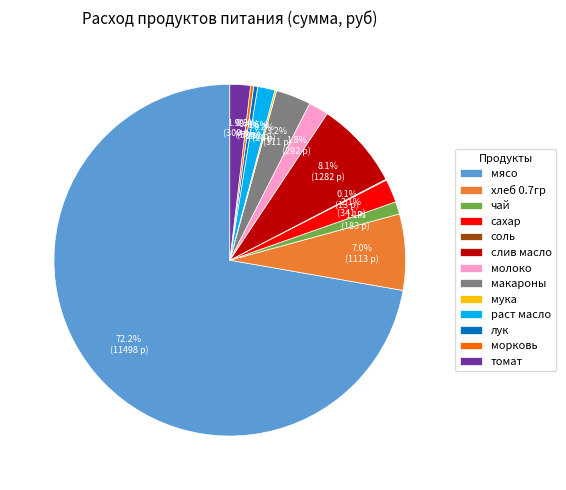

Does any single category account for the majority?

Yes